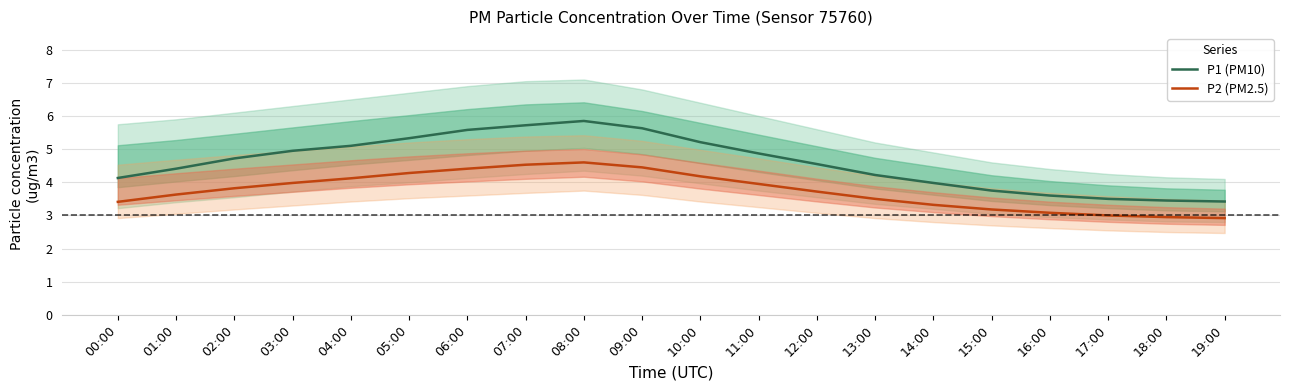

What is the sum of all P1 (PM10) values?

92.0